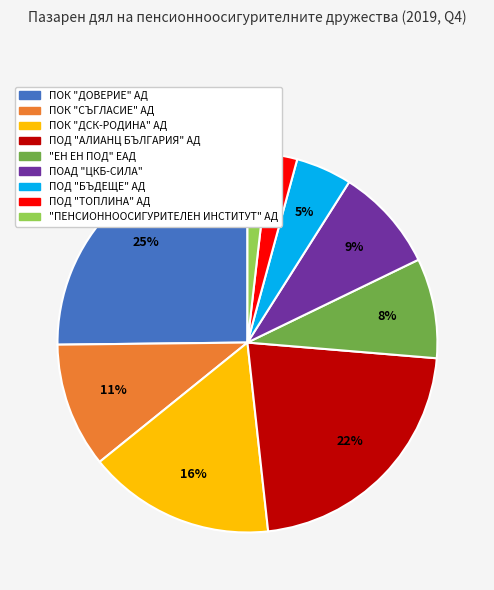

Between ПОК "ДСК-РОДИНА" АД and "ПЕНСИОННООСИГУРИТЕЛЕН ИНСТИТУТ" АД, which is larger?

ПОК "ДСК-РОДИНА" АД